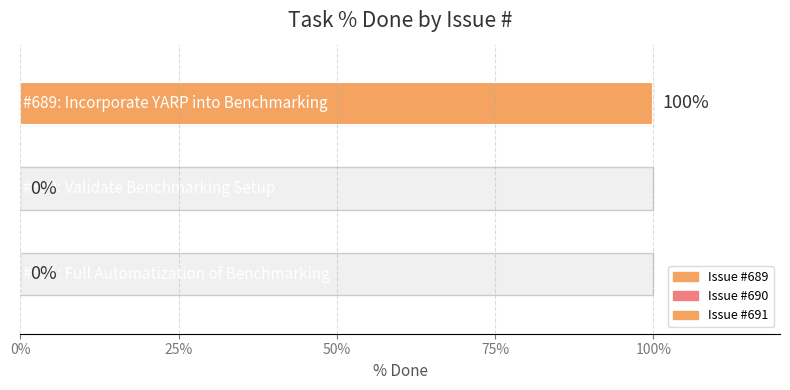

Between 689 and 691, which is larger?

689